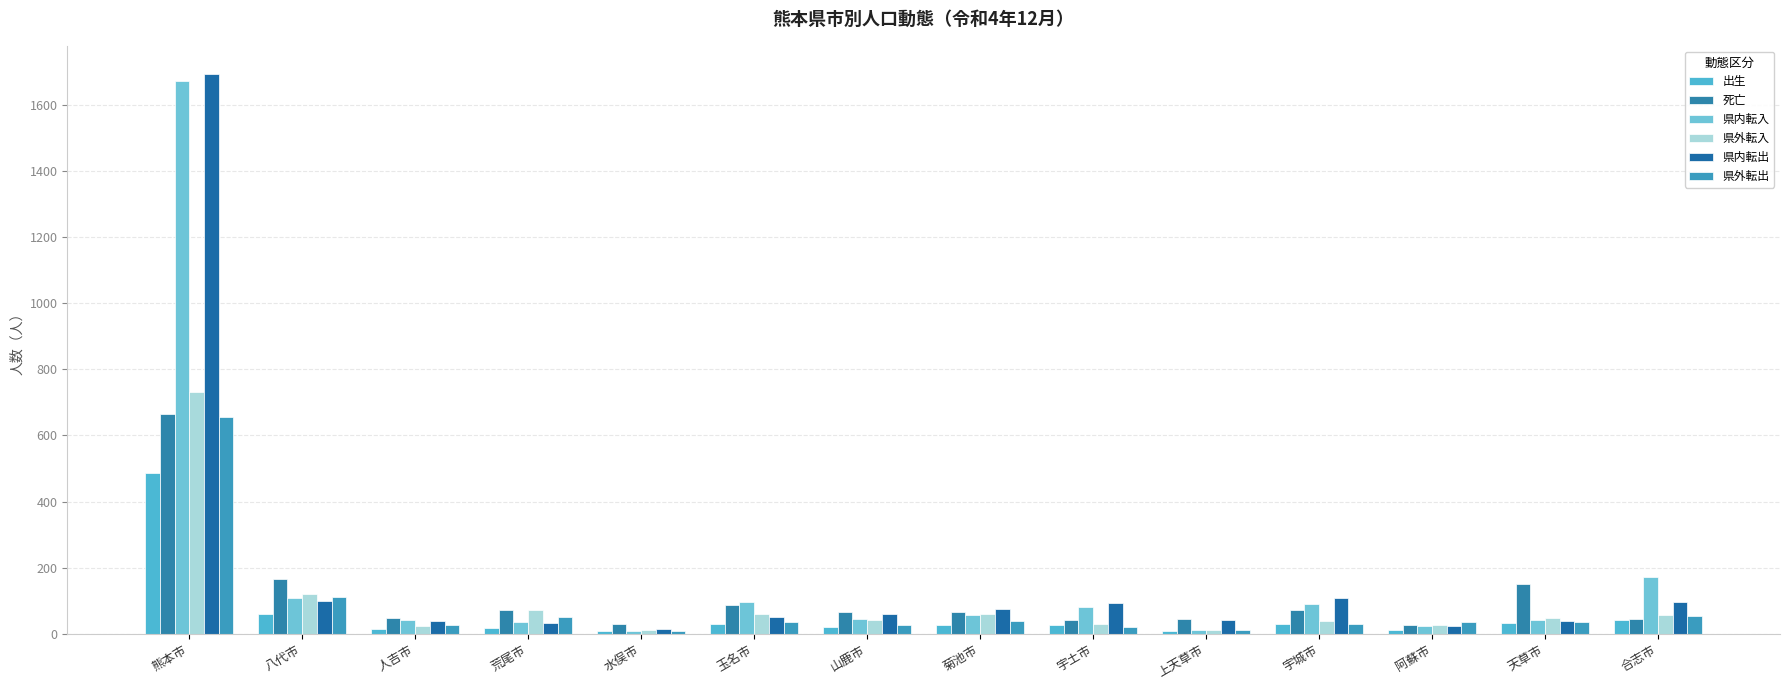

The value of 県内転出 at 八代市 is 28. True or false?

False